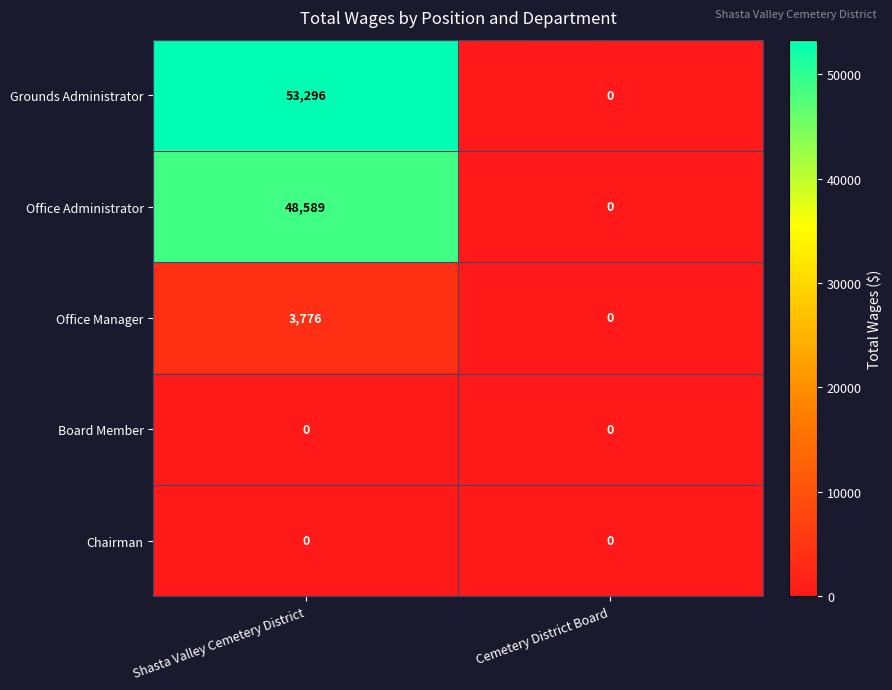

The value of Grounds Administrator at Cemetery District Board is 33863. True or false?

False